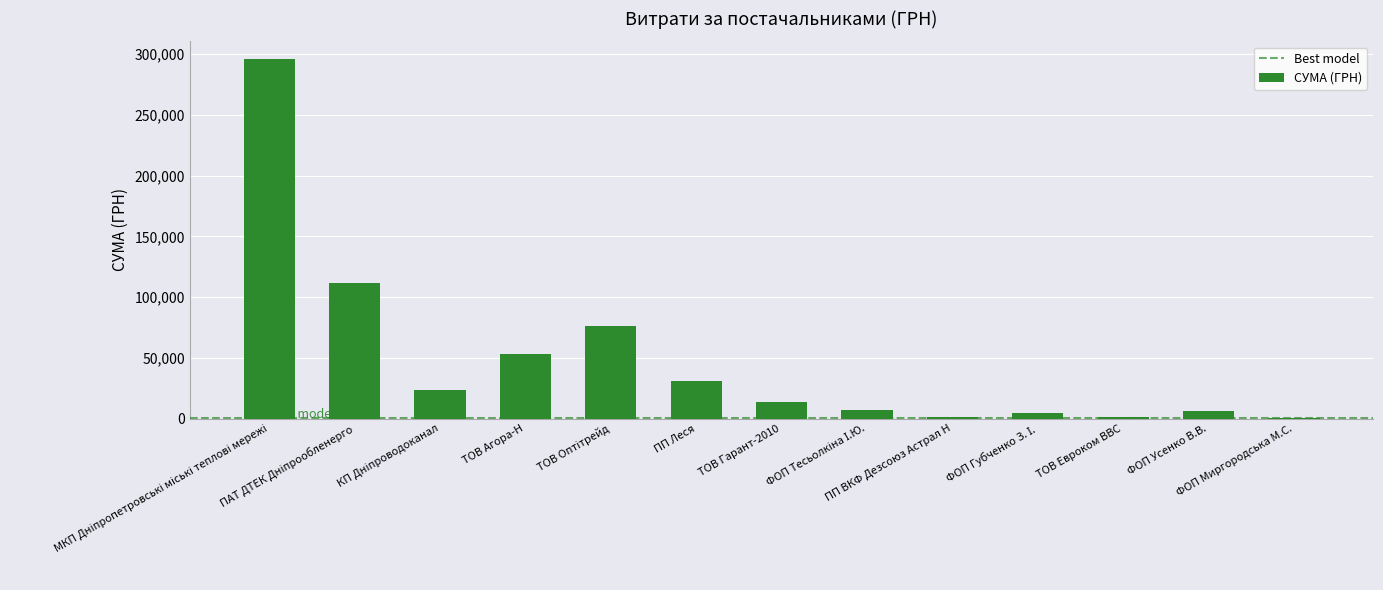

What is the greatest value displayed?

295638.6